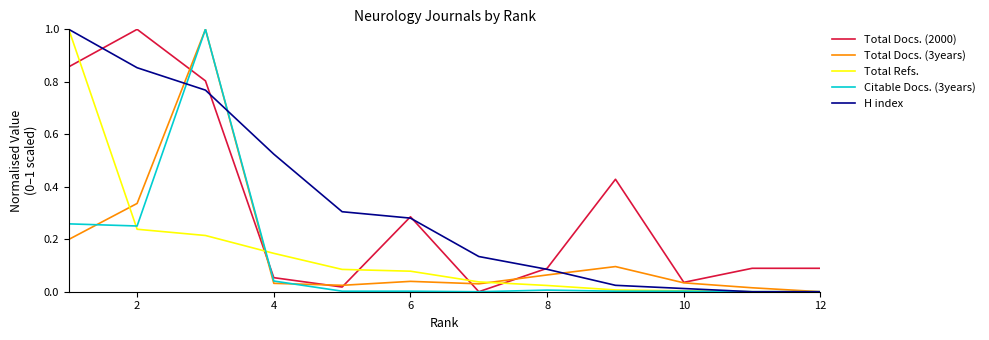

What are all the series names shown in the legend?

Total Docs. (2000), Total Docs. (3years), Total Refs., Citable Docs. (3years), H index